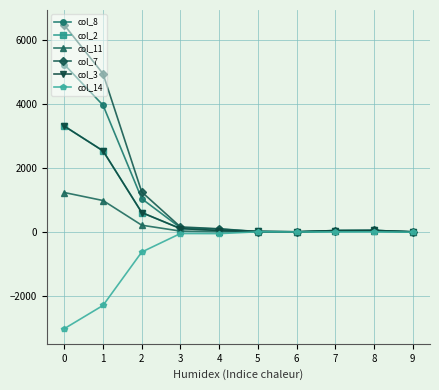

True or false: col_11 has more than 0 points higher than both neighbors.

True